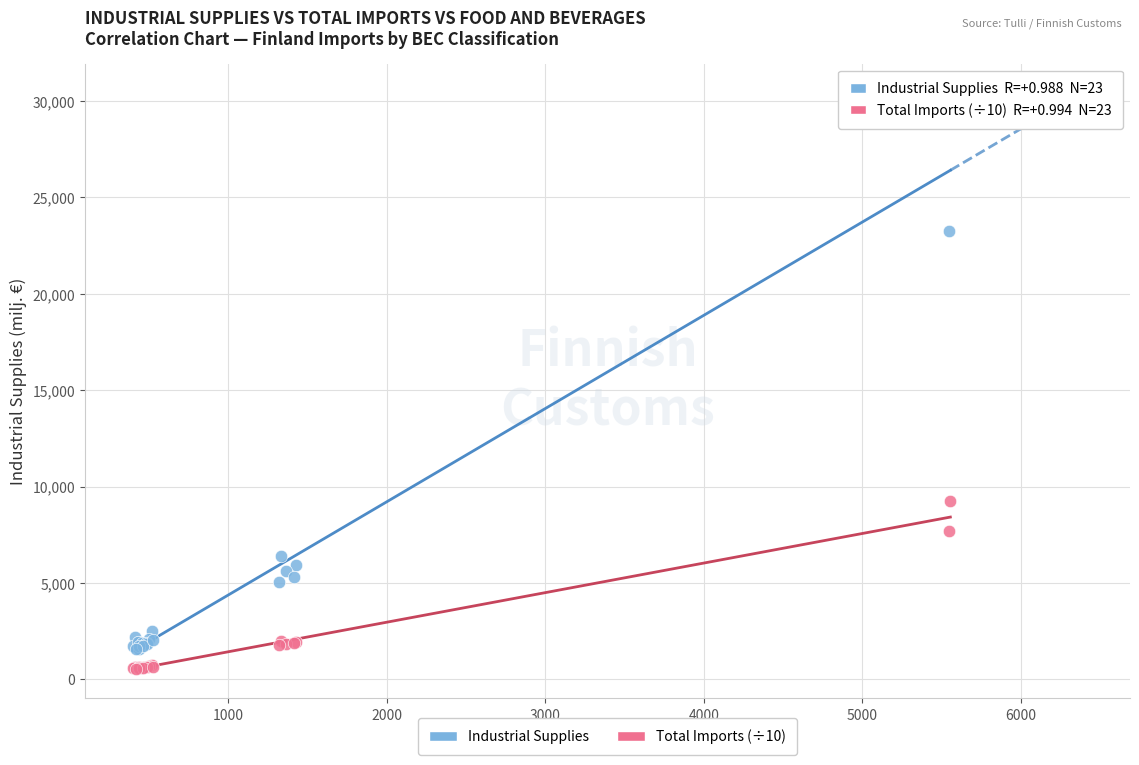

In the Industrial Supplies series, what Y value is closest to 15800?

23244.9